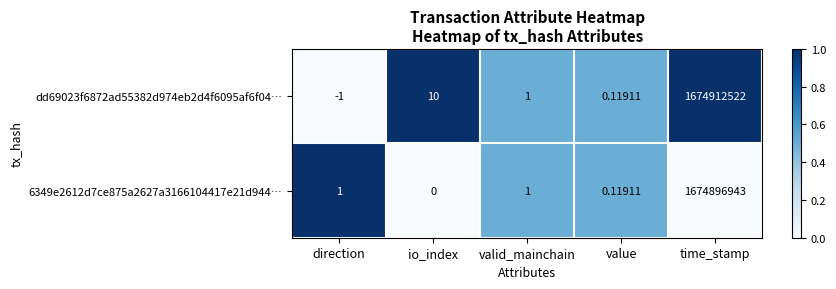

Where does the dd69023f6872ad55382d974eb2d4f6095af6f04… series first go above 1?

io_index